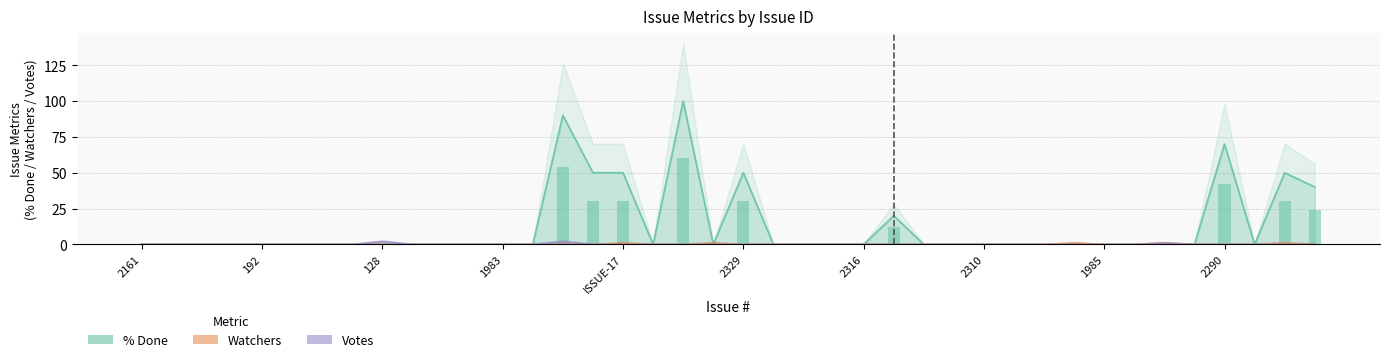

Rank the series at ISSUE-17 from highest to lowest value.

% Done, Watchers, Votes